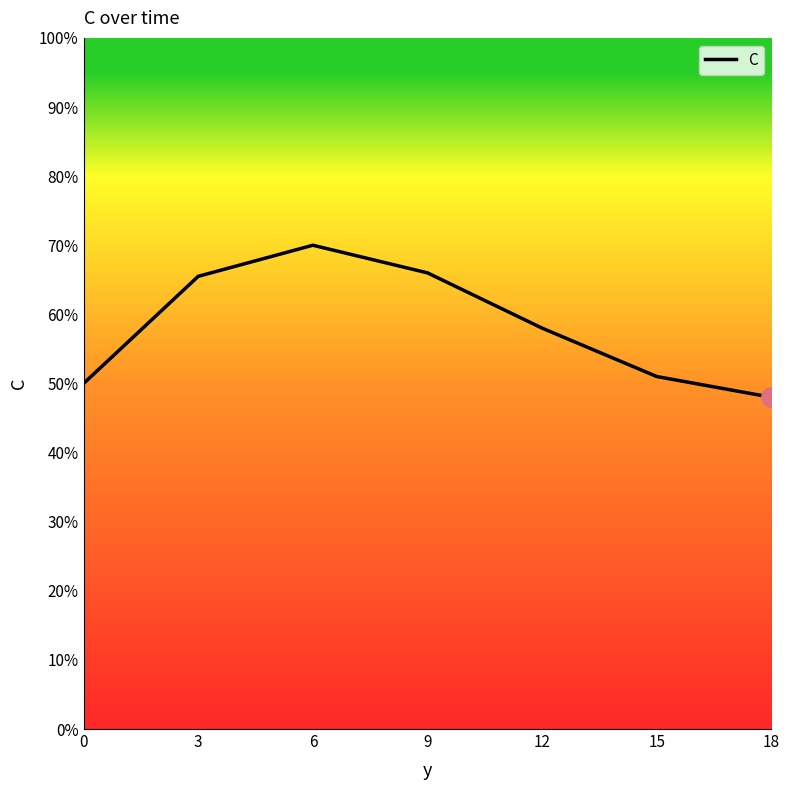

The value at 15 is 87.6. True or false?

False